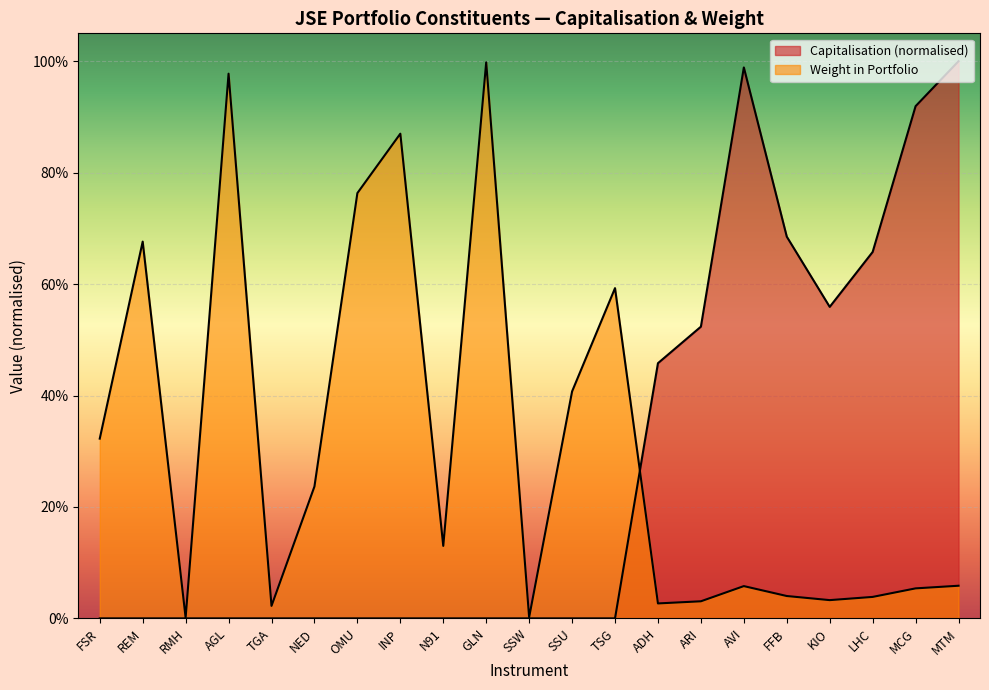

How many lines are shown in the chart?

2